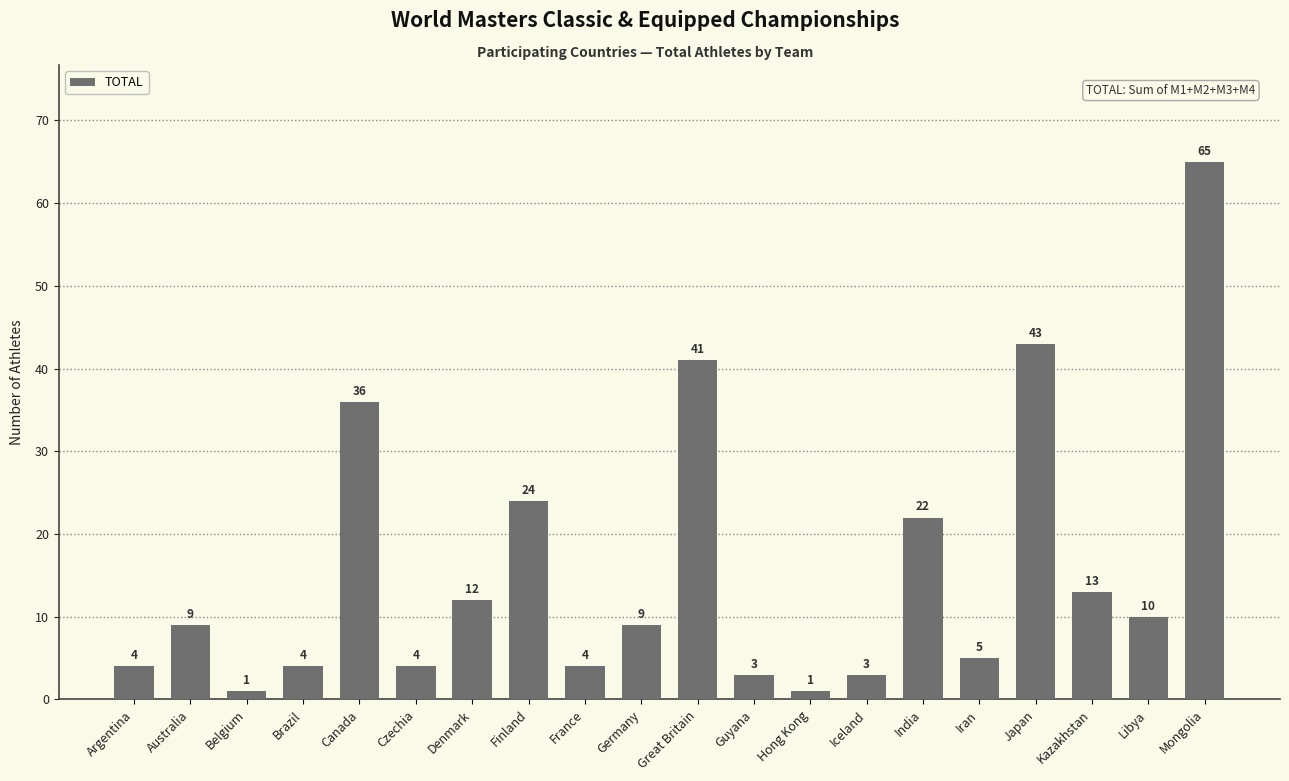

What is the difference between the values at Kazakhstan and Hong Kong?

12